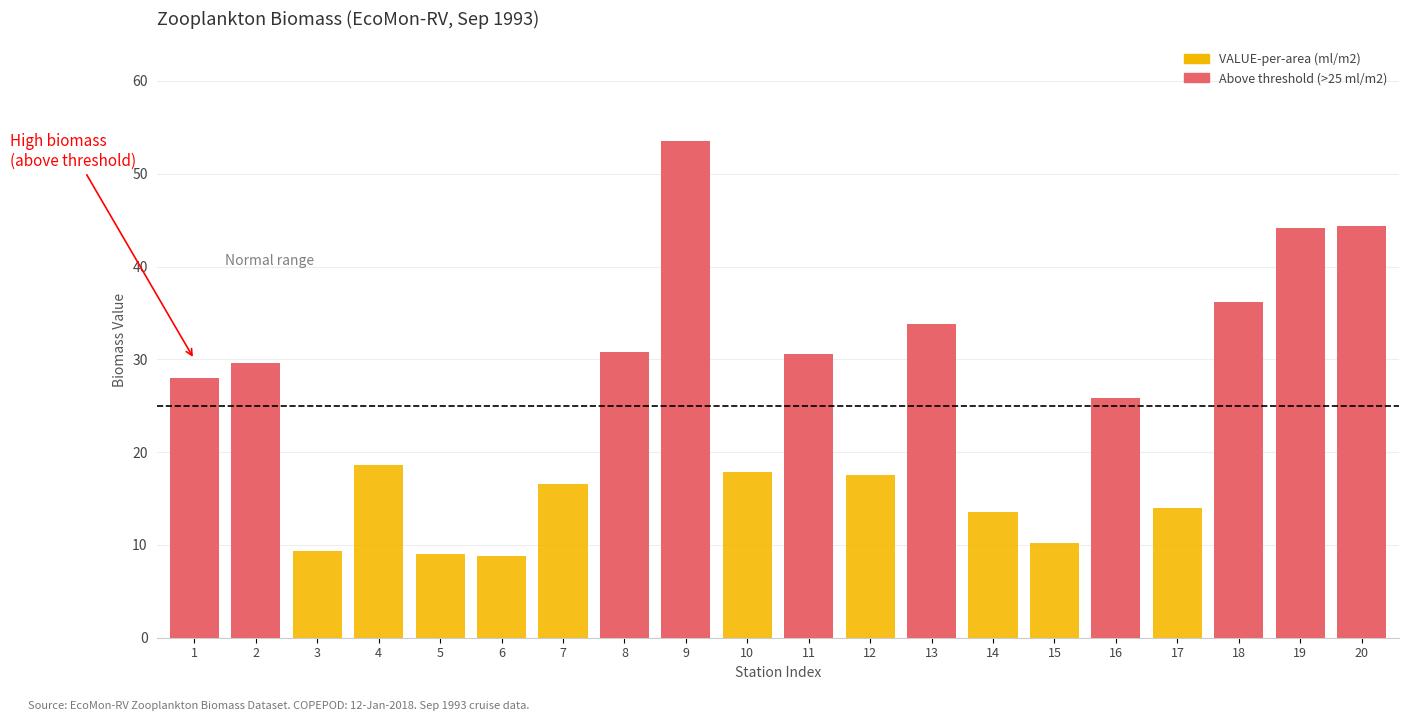

What value does the data have at 2?

29.6